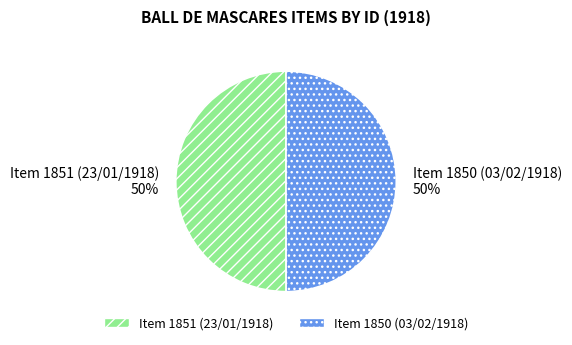

To the nearest percent, what portion does Item 1851 (23/01/1918) represent?

50%